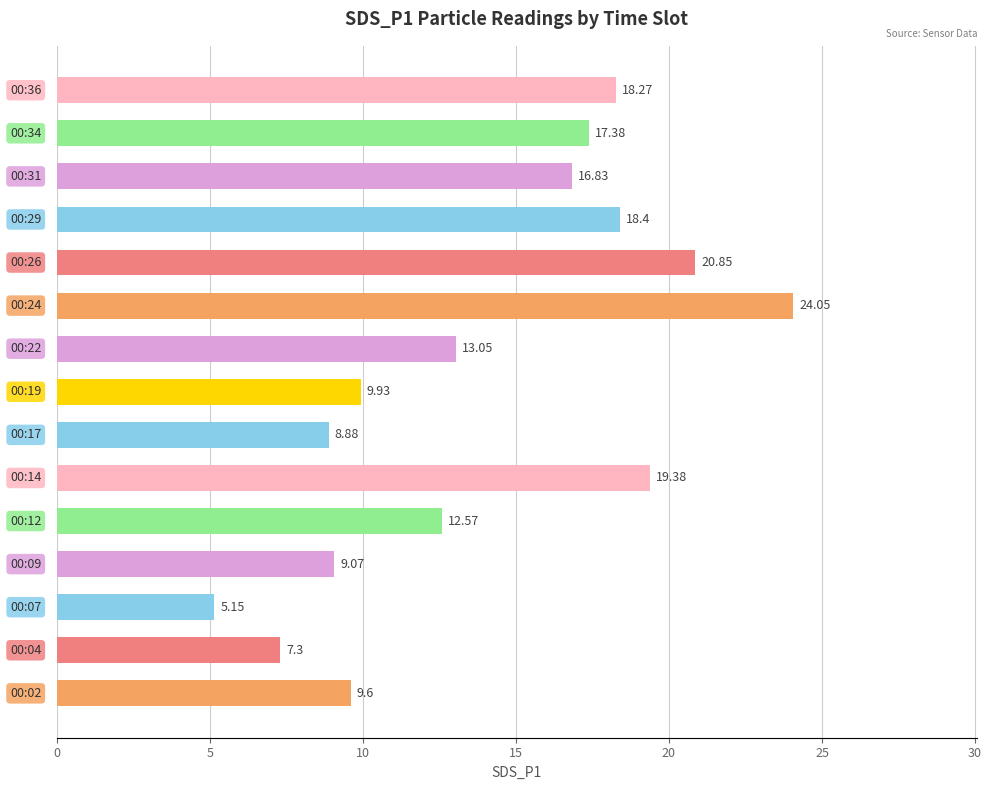

What is the difference between the maximum and minimum values?

18.9